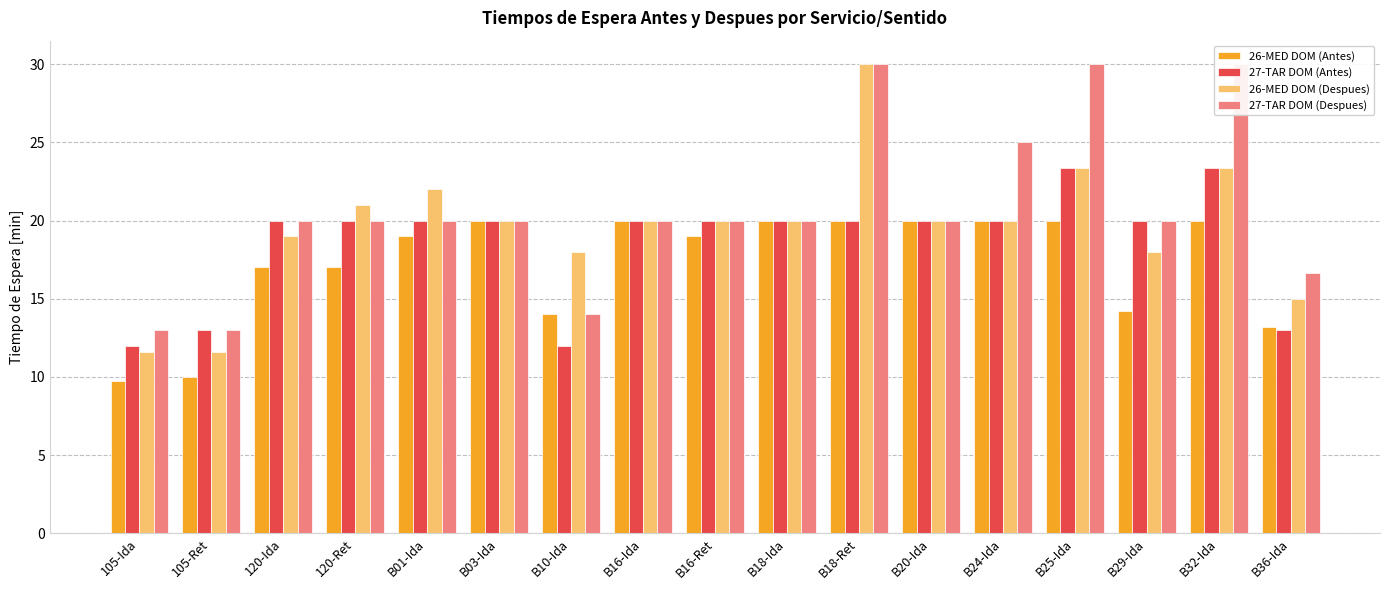

What is the minimum value shown in the chart?

9.7